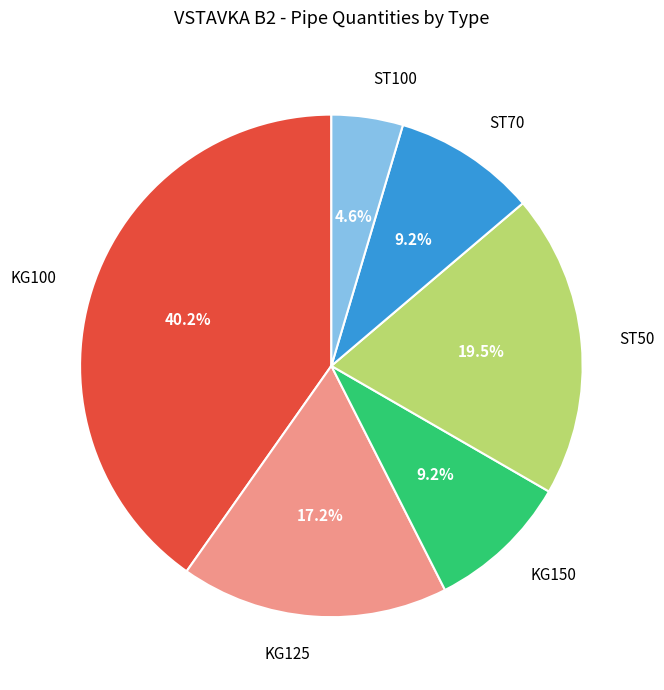

Is it true that ST100 is 5% of the pie?

True